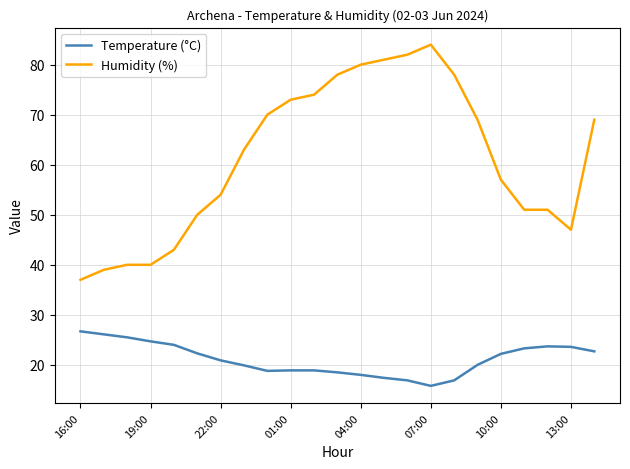

Which series has the widest spread of values?

Humidity (%)